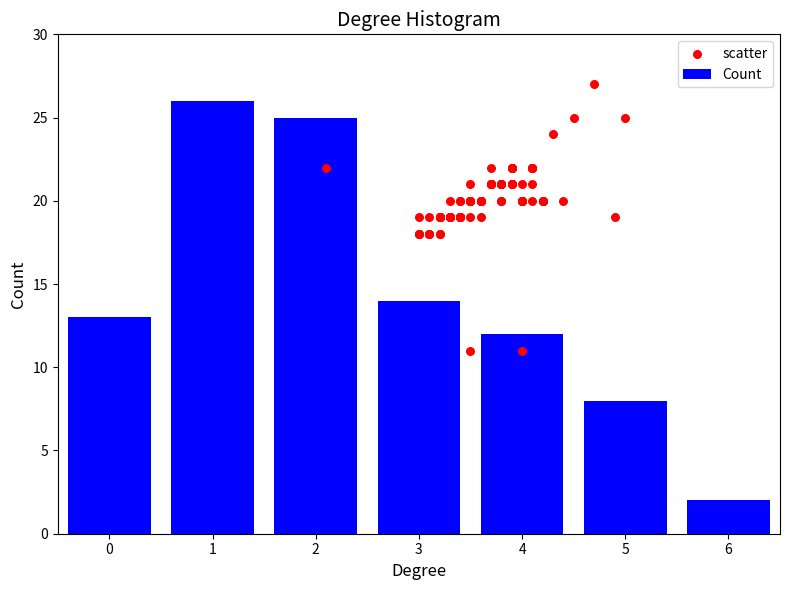

What is the change in value from 0 to 6?

-11